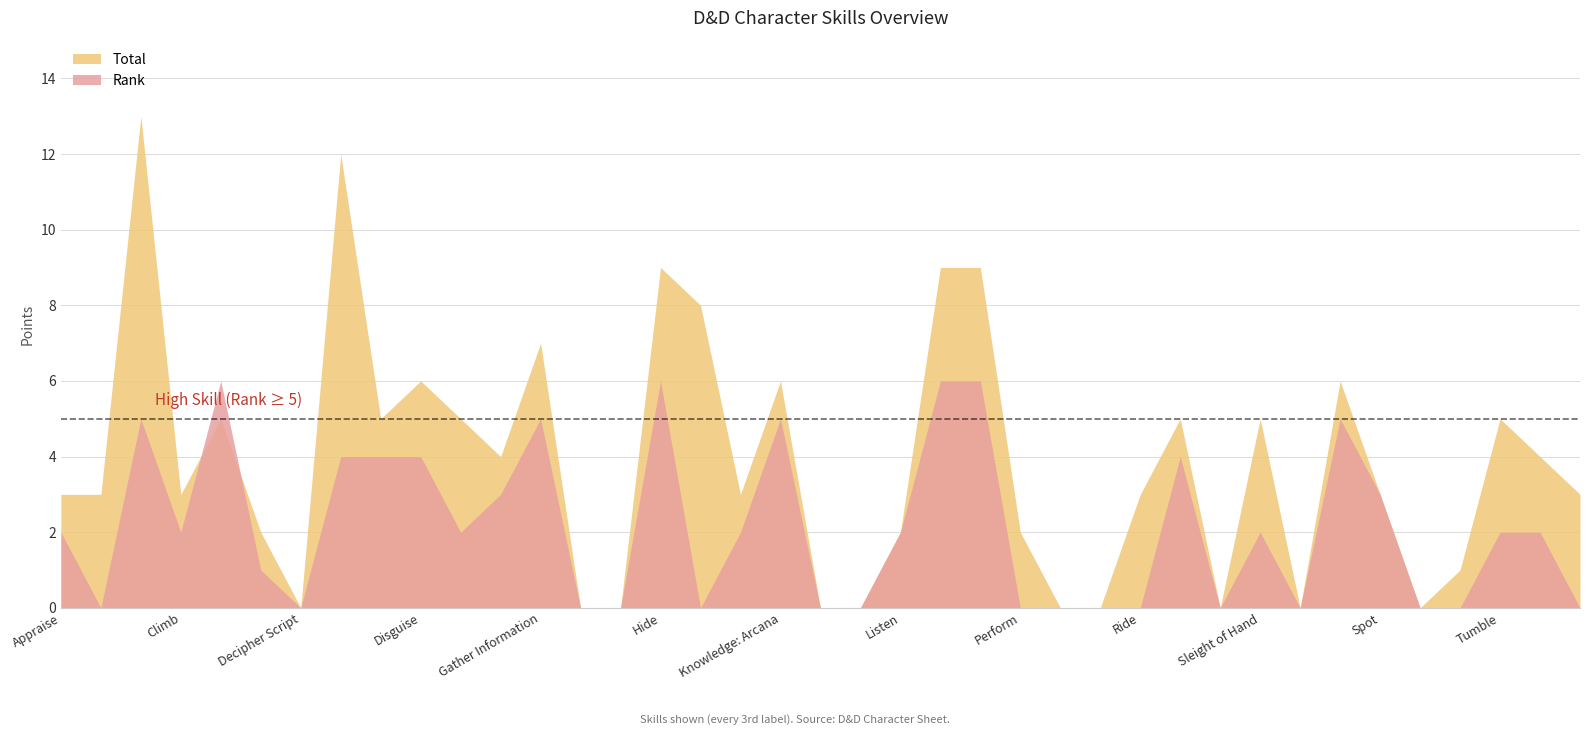

Which series has the largest total across all categories?

Total